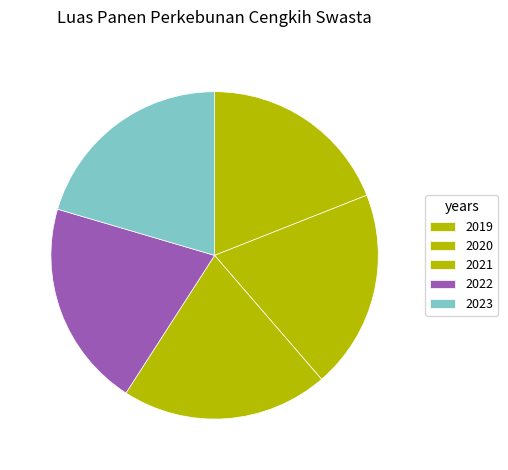

How many segments does this pie chart have?

5